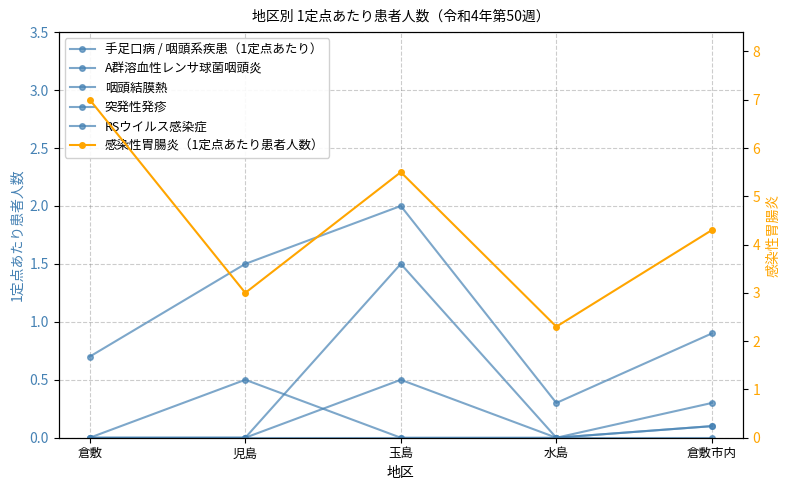

What are all the series names shown in the legend?

手足口病 / 咽頭系疾患（1定点あたり）, A群溶血性レンサ球菌咽頭炎, 咽頭結膜熱, 突発性発疹, RSウイルス感染症, 感染性胃腸炎（1定点あたり患者人数）